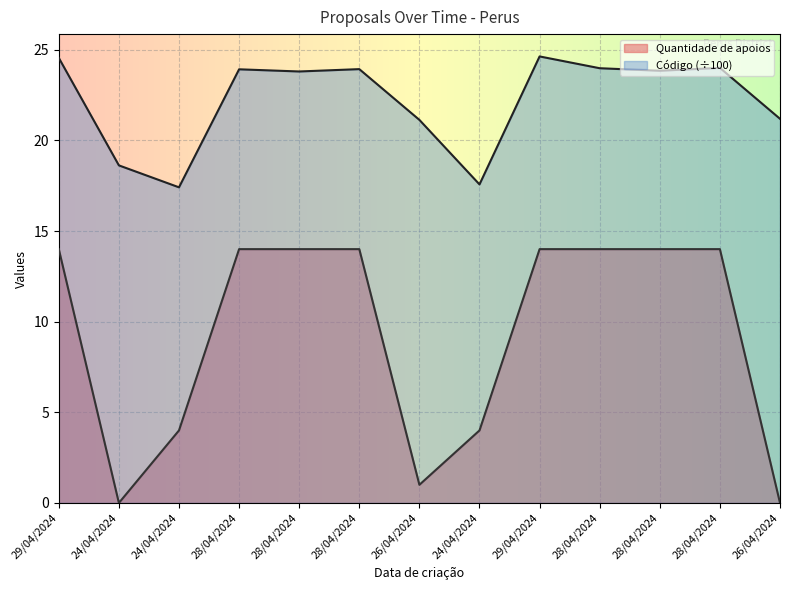

What is the difference between the maximum and second lowest values in the Quantidade de apoios series?

14.0